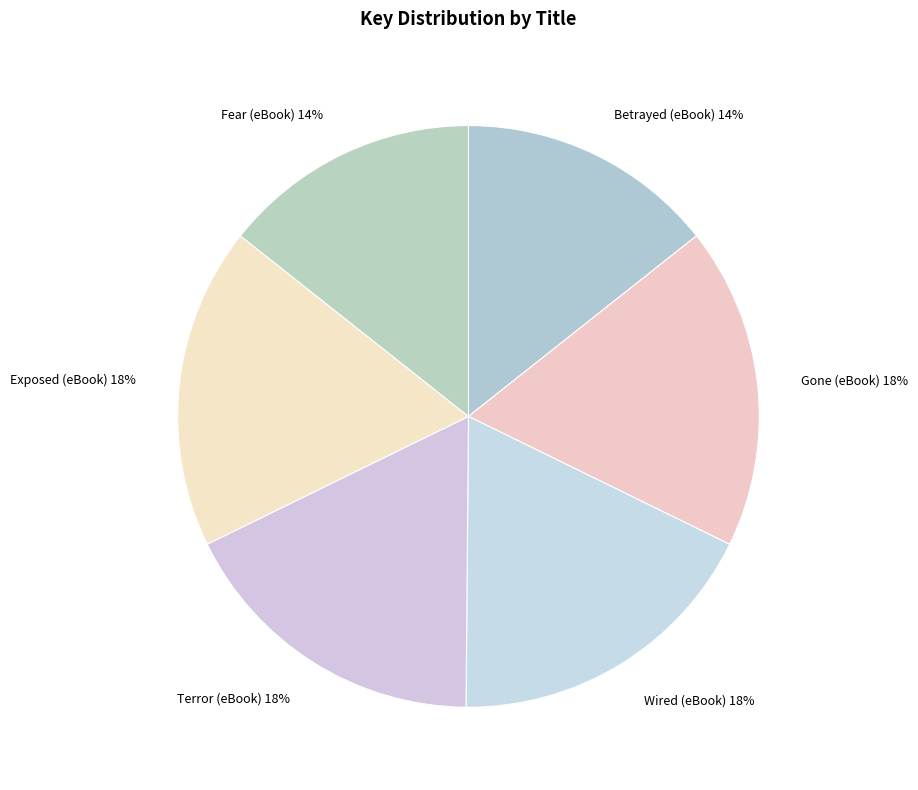

To the nearest percent, what is the average slice percentage?

17%